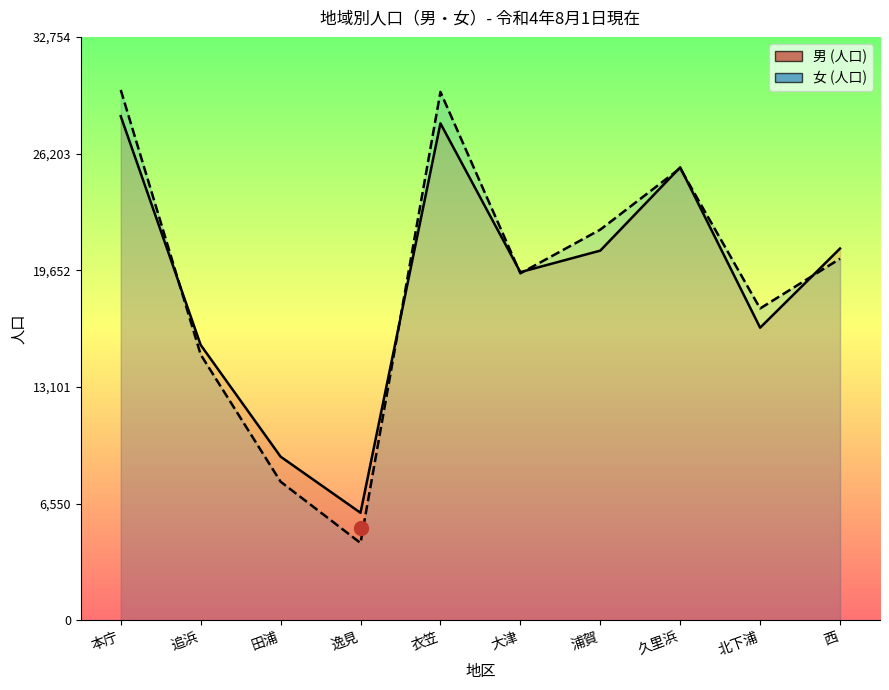

Reading left to right, list all the values displayed in this chart.

男 (人口) line: 本庁=28303	追浜=15460	田浦=9189	逸見=6037	衣笠=27901	大津=19548	浦賀=20756	久里浜=25432	北下浦=16428	西=20873
女 (人口) line: 本庁=29777	追浜=14920	田浦=7784	逸見=4341	衣笠=29667	大津=19480	浦賀=21934	久里浜=25381	北下浦=17508	西=20303